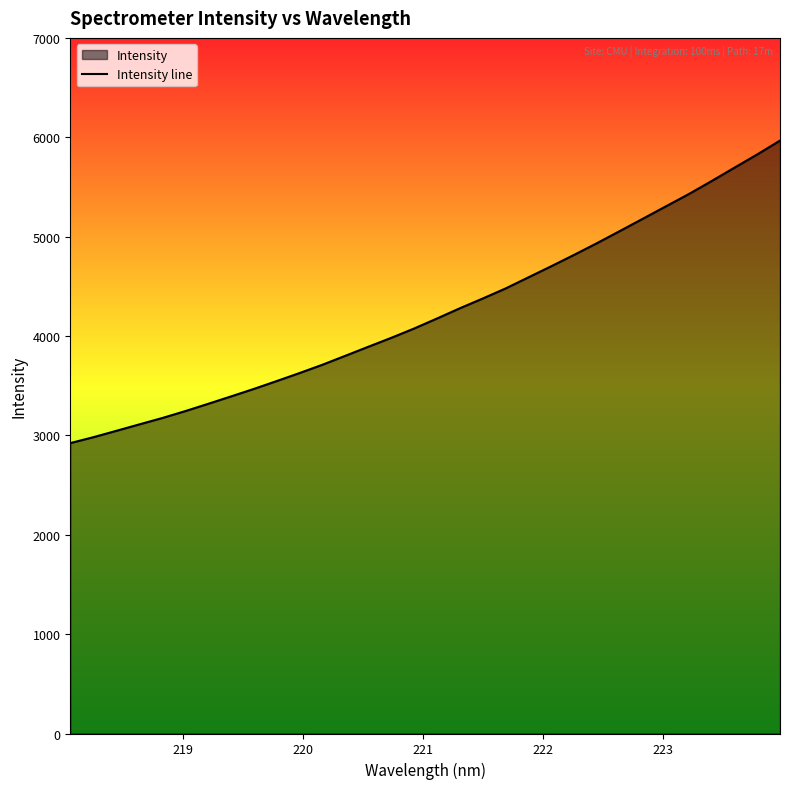

What is the maximum value shown in the chart?

5966.6